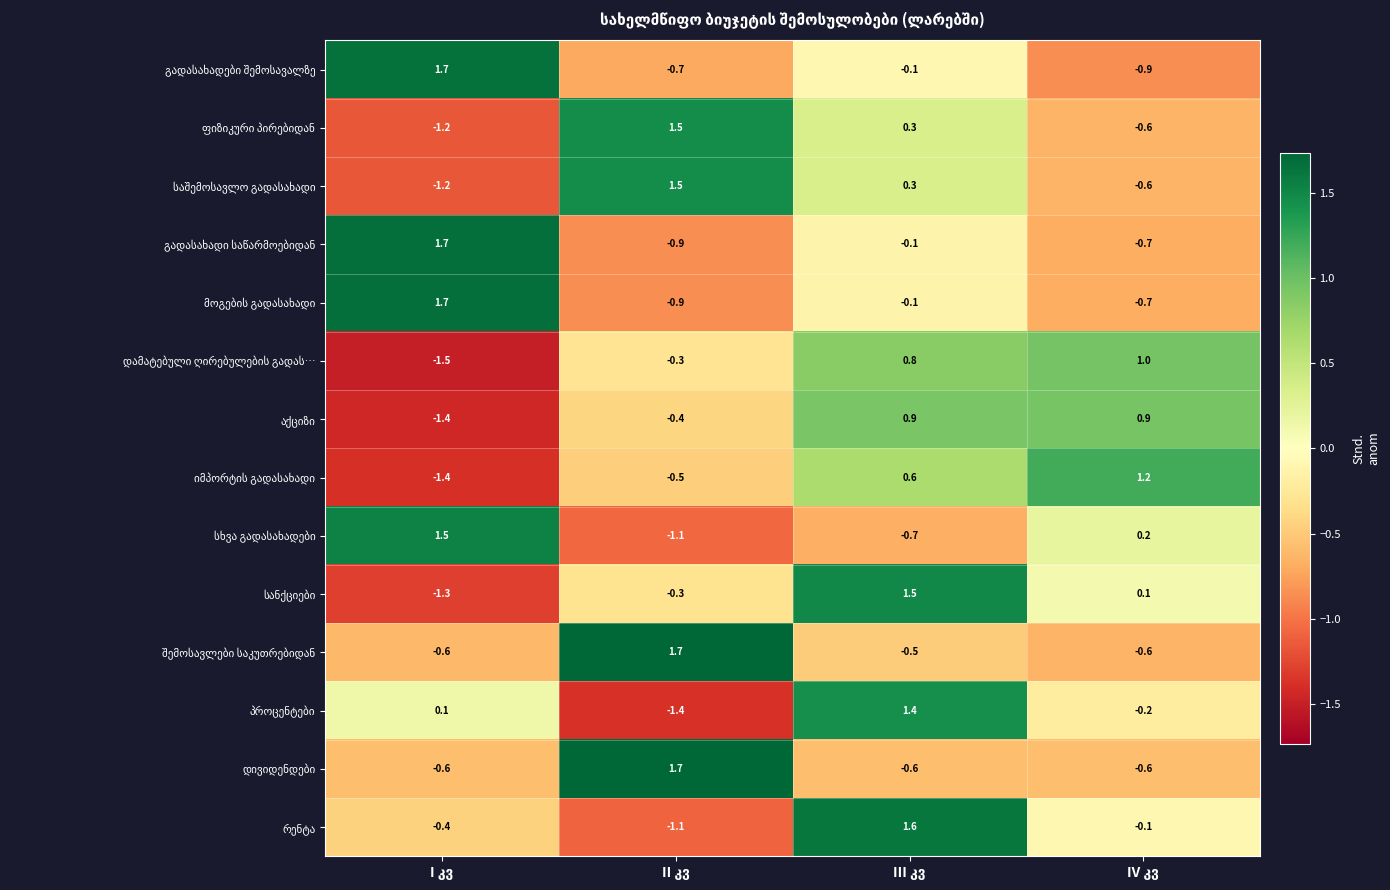

Is the value of დივიდენდები at III კვ greater than the value of სანქციები at II კვ?

No